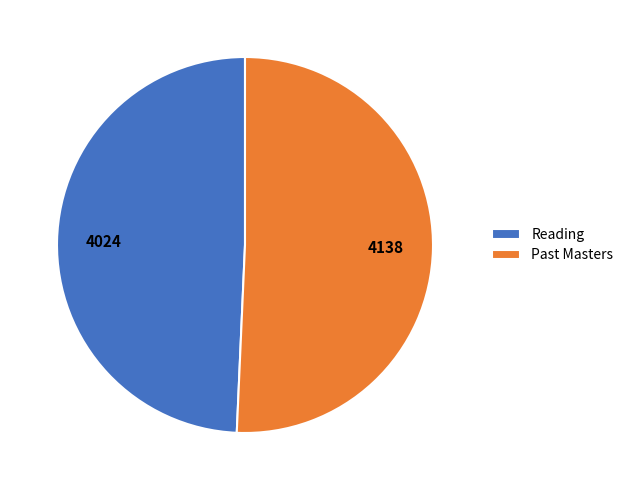

Which slice represents more than half of the pie?

Past Masters